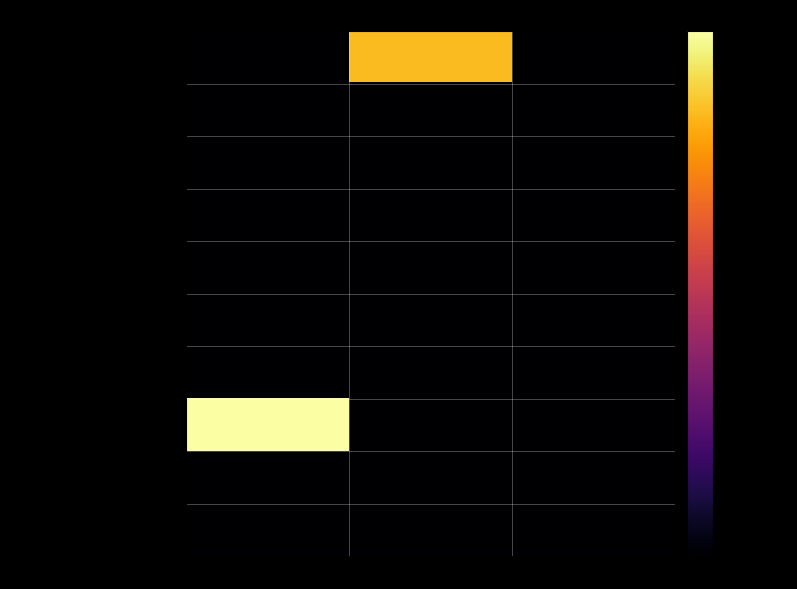

At which category does the chart reach its minimum across all series?

VAK